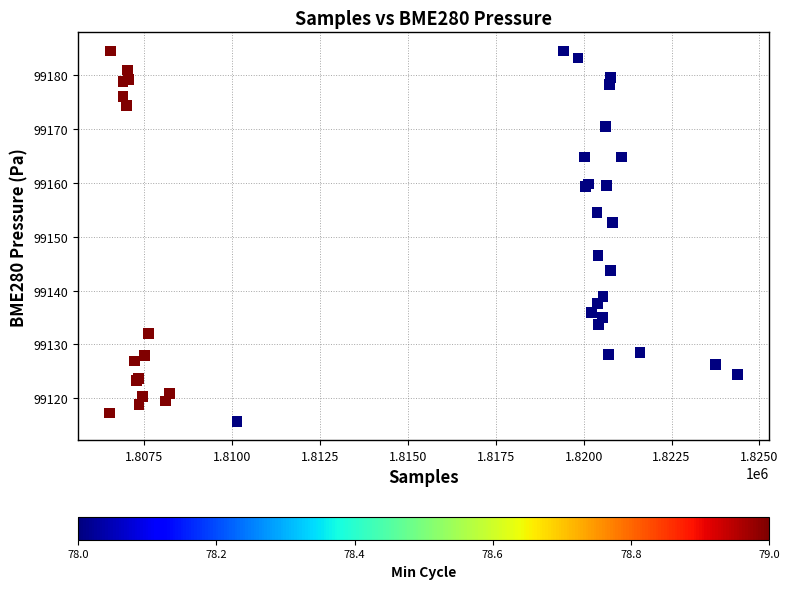

What Y value in the scatter plot is closest to 99150?

99152.7